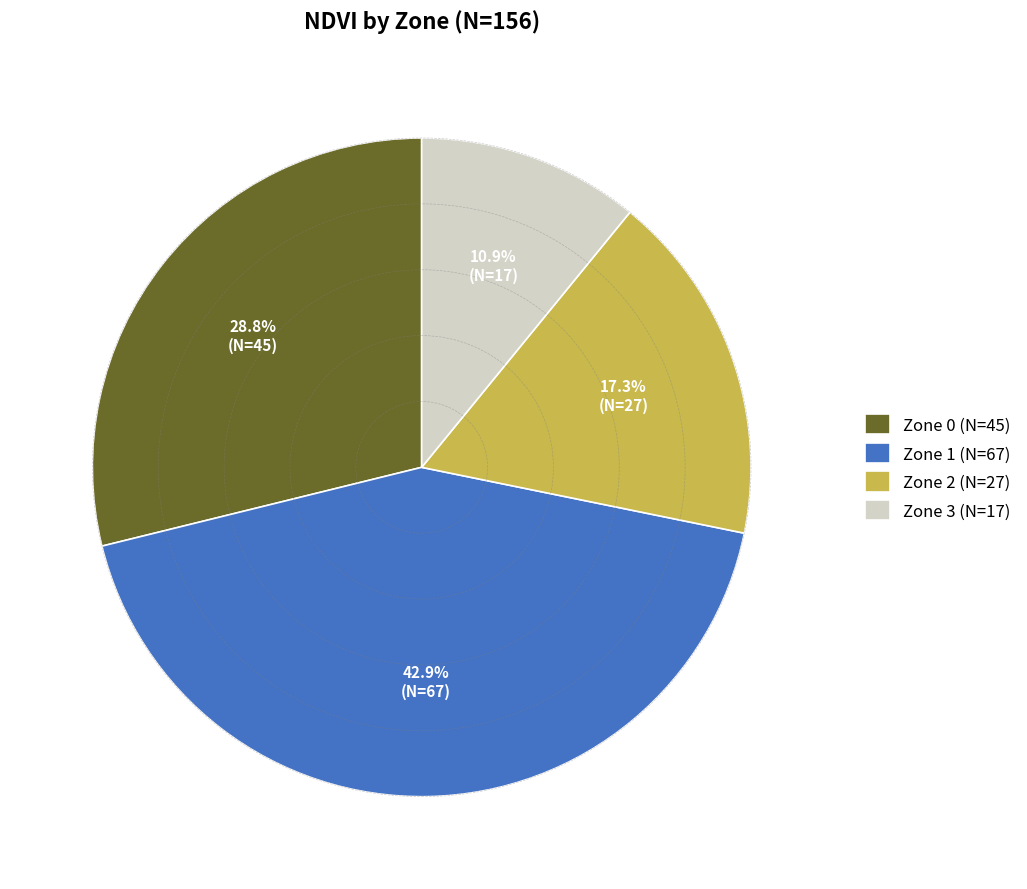

What portion of the pie excludes Zone 3?

89.1%